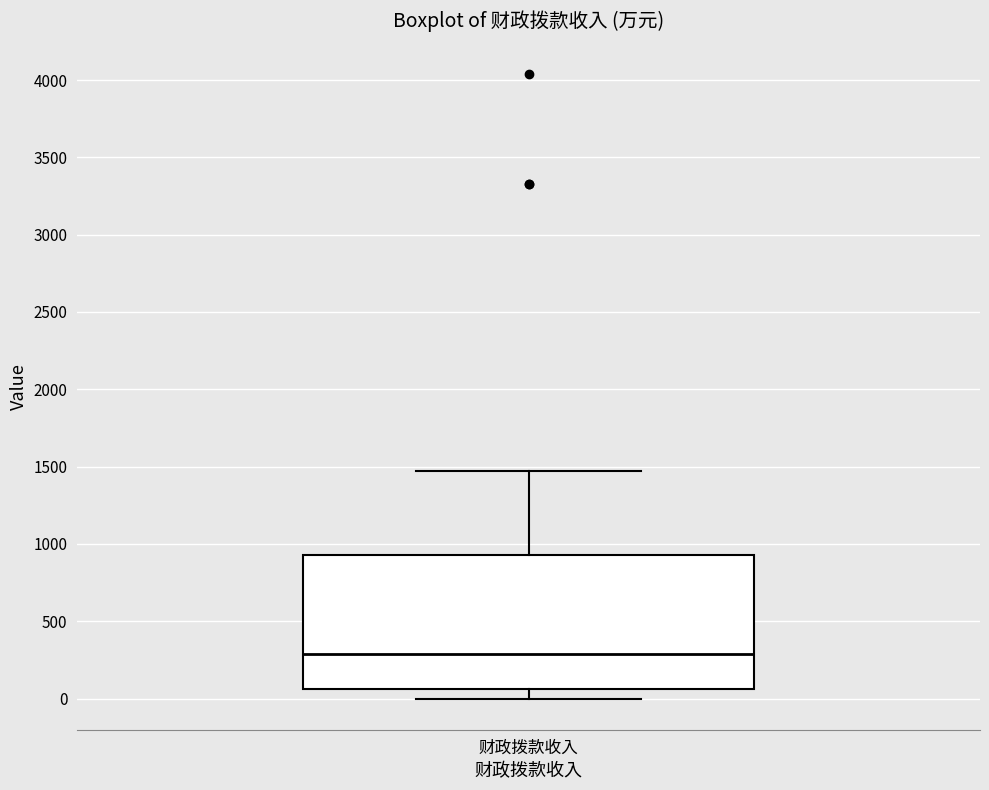

Transcribe this box plot: give where the median line is, the range the box spans, and where the two whiskers end, as read against the y-axis. The values are not printed on the chart, so give them approximately, as read against the axis.

median 300, box 50 to 950, whiskers 0 to 1450